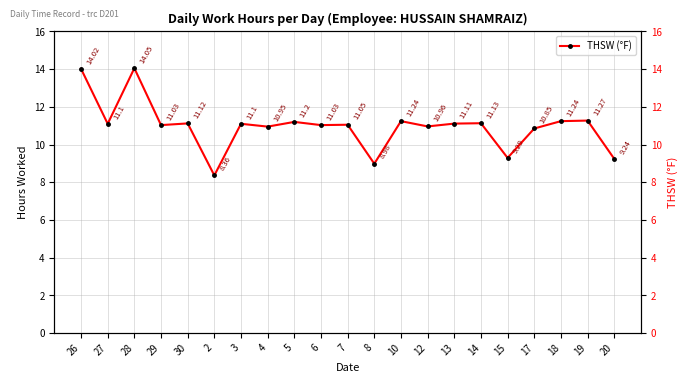

Reading left to right, extract all data points from this chart.

14.0	11.1	14.1	11.0	11.1	8.4	11.1	10.9	11.2	11.0	11.1	9.0	11.2	11.0	11.1	11.1	9.3	10.8	11.2	11.3	9.2